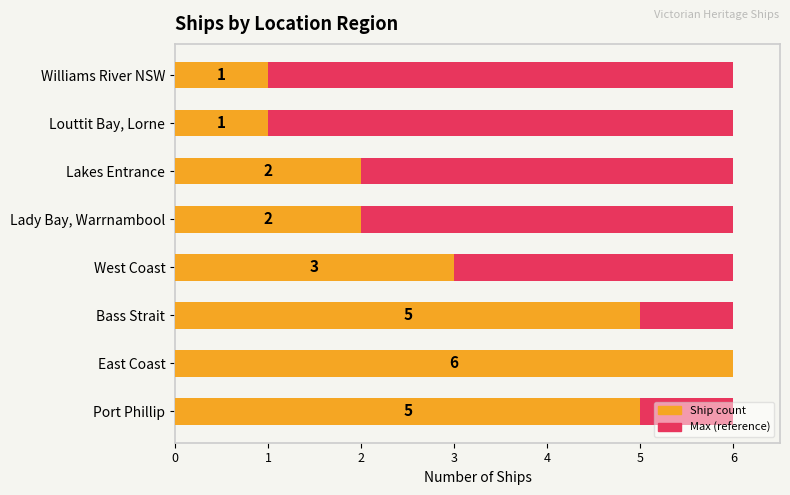

Between 0 and 1, which series saw the biggest shift?

Ship count